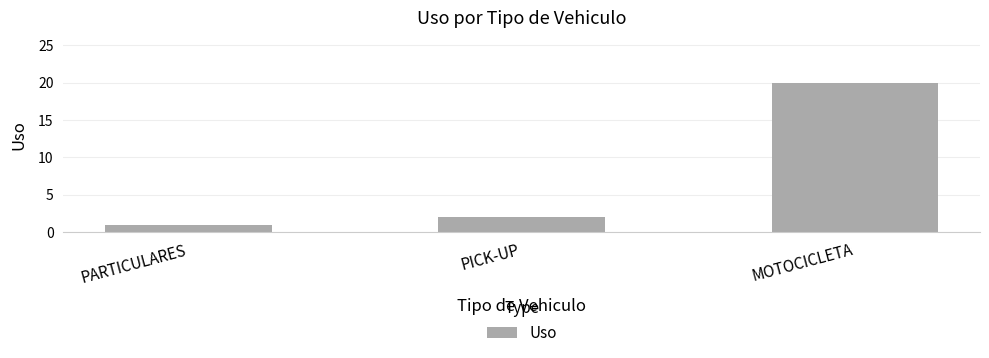

At which label is the value closest to 10?

PICK-UP